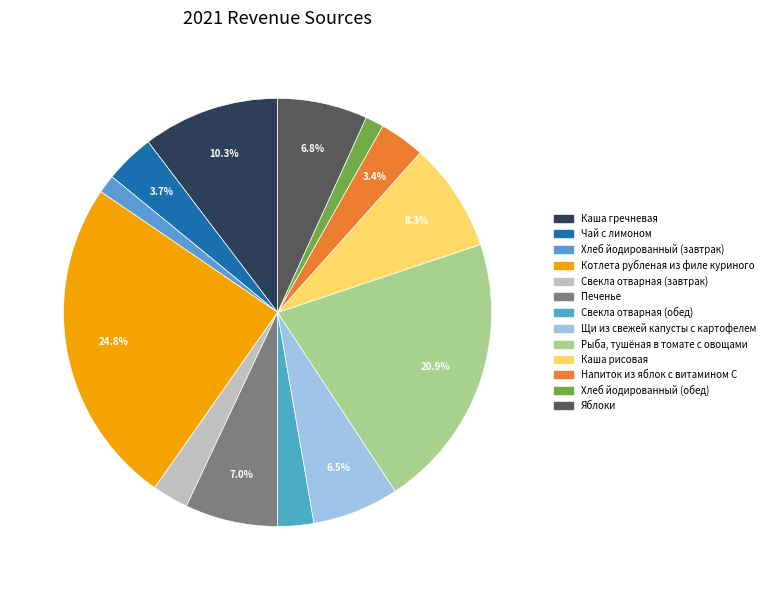

Combined, do Свекла отварная (завтрак) and Щи из свежей капусты с картофелем account for over 50%?

No